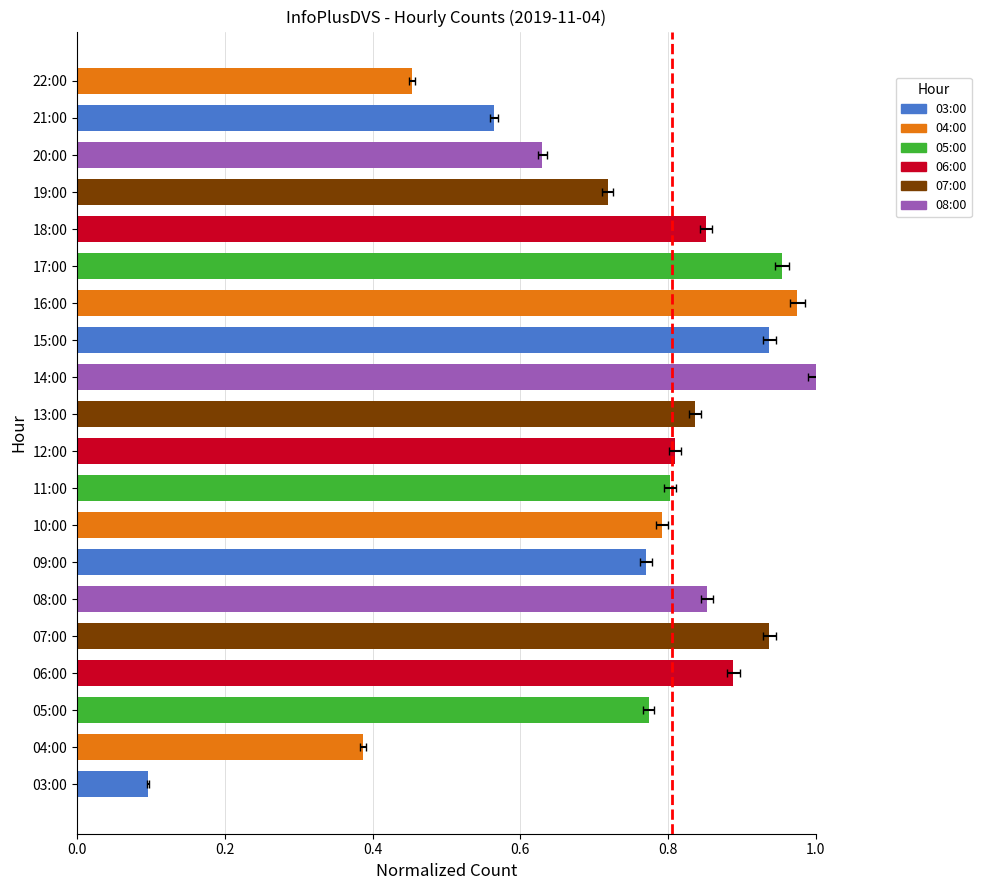

List the labels in order of value, smallest first.

03:00, 04:00, 22:00, 21:00, 20:00, 19:00, 09:00, 05:00, 10:00, 11:00, 12:00, 13:00, 18:00, 08:00, 06:00, 07:00, 15:00, 17:00, 16:00, 14:00